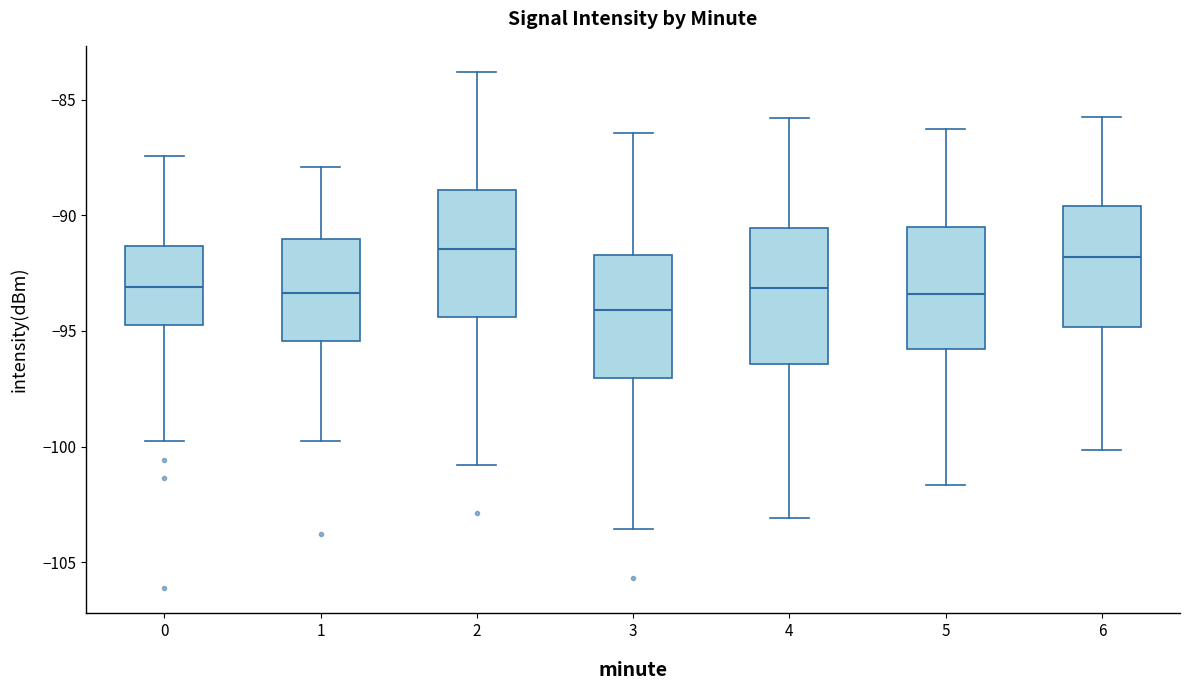

Reading left to right, transcribe this box plot: for each box, give where its median line is, the range the box spans, and where its two whiskers end, as read against the y-axis. The values are not printed on the chart, so give them approximately, as read against the axis.

0: median -93.0, box -94.5 to -91.5, whiskers -99.5 to -87.5
1: median -93.5, box -95.5 to -91.0, whiskers -100.0 to -88.0
2: median -91.5, box -94.5 to -89.0, whiskers -101.0 to -84.0
3: median -94.0, box -97.0 to -91.5, whiskers -103.5 to -86.5
4: median -93.0, box -96.5 to -90.5, whiskers -103.0 to -86.0
5: median -93.5, box -96.0 to -90.5, whiskers -101.5 to -86.0
6: median -92.0, box -95.0 to -89.5, whiskers -100.0 to -85.5